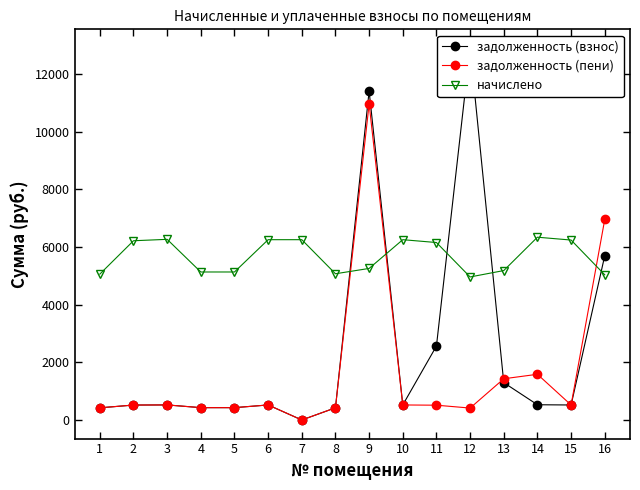

Reading right to left, extract all data points from this chart.

задолженность (взнос): 16=5698.8	15=520.2	14=528.4	13=1295.8	12=12906.5	11=2565.0	10=521.2	9=11408.6	8=422.7	7=0.0	6=521.2	5=427.8	4=427.8	3=522.2	2=518.1	1=421.7
задолженность (пени): 16=6957.6	15=520.2	14=1585.2	13=1429.8	12=413.5	11=513.0	10=521.2	9=10964.0	8=422.7	7=0.0	6=521.2	5=427.8	4=427.8	3=522.2	2=518.1	1=421.7
начислено: 16=5035.6	15=6242.2	14=6340.7	13=5183.4	12=4961.8	11=6156.0	10=6254.5	9=5257.2	8=5072.5	7=6254.5	6=6254.5	5=5134.1	4=5134.1	3=6266.8	2=6217.6	1=5060.3